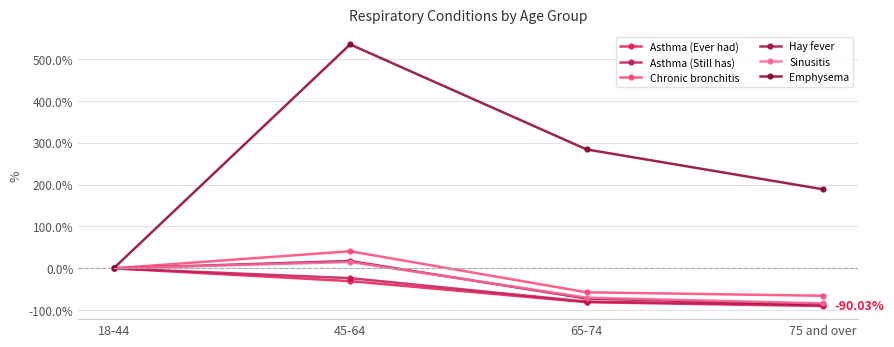

At which category is the sum across all series the highest?

45-64